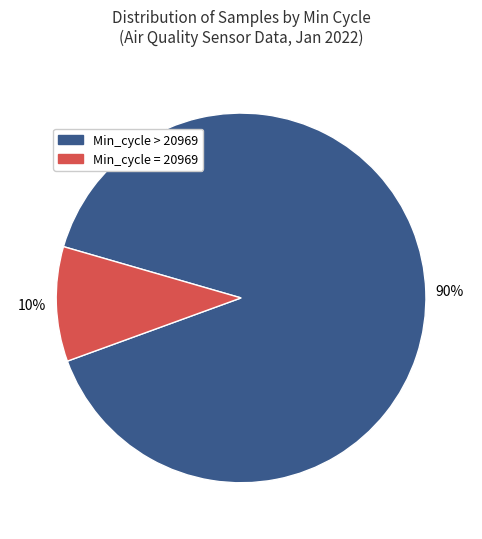

To the nearest percent, what is the average slice percentage?

50%